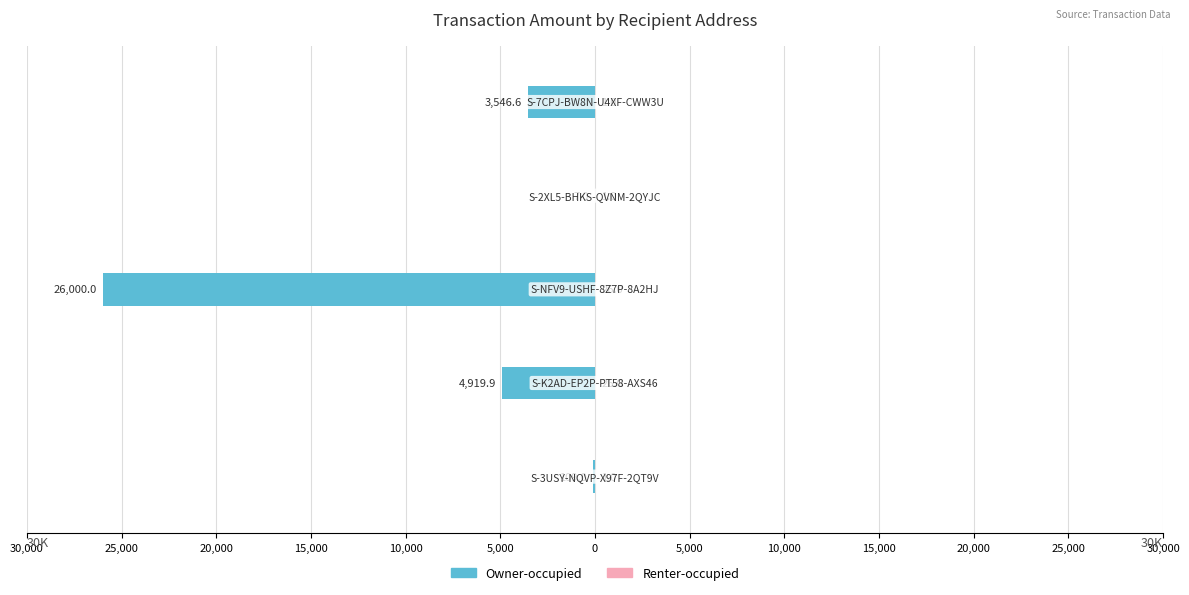

Reading left to right, extract all data points from this chart.

Owner-occupied: -109.0	-4919.9	-26000.0	-7.0	-3546.6
Renter-occupied: 1.0	26.0	26.0	1.0	1.0